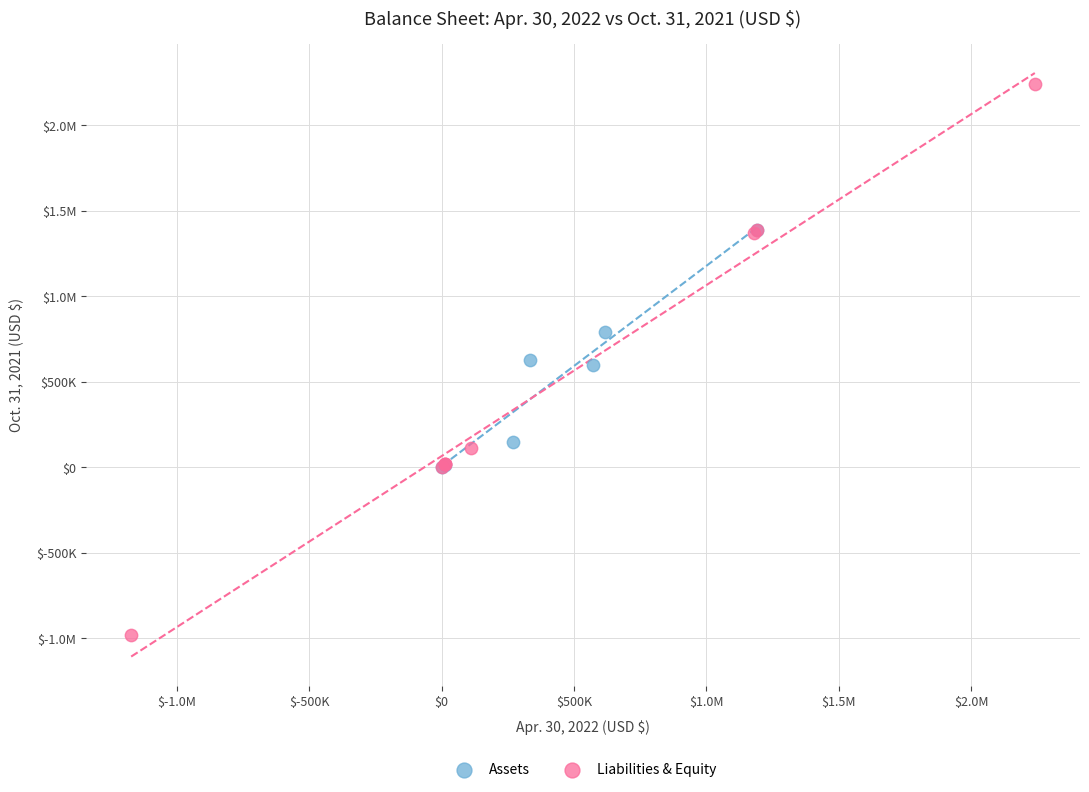

What are all the series names shown in the legend?

Assets, Liabilities & Equity